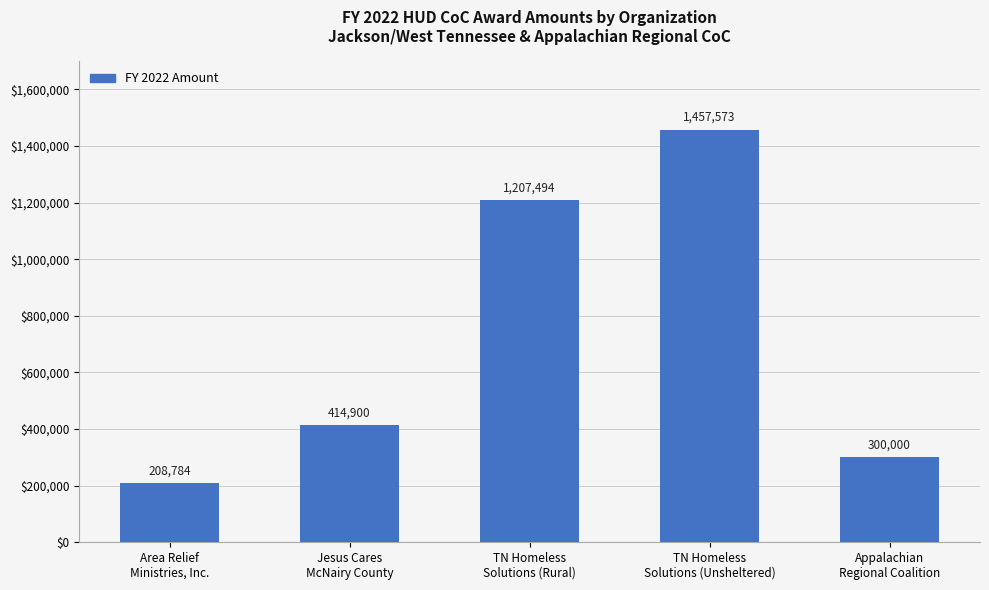

How many bars are there in total?

5